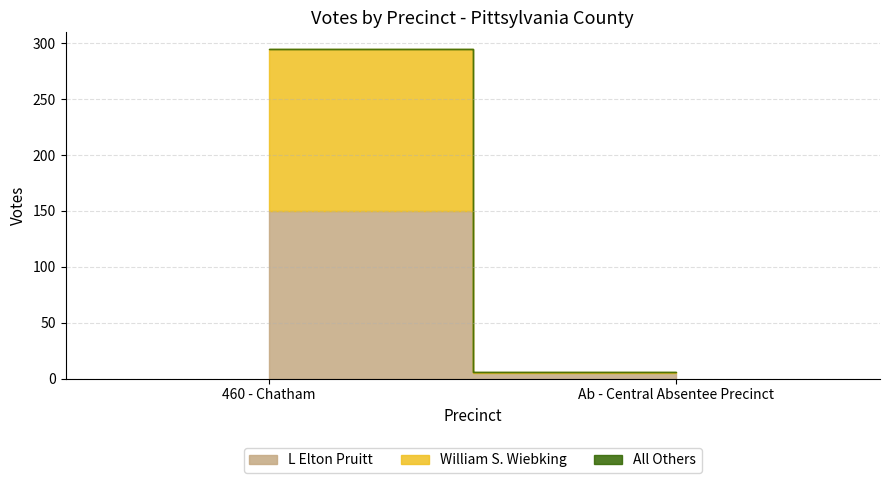

At which label is L Elton Pruitt closest to 77?

Ab - Central Absentee Precinct